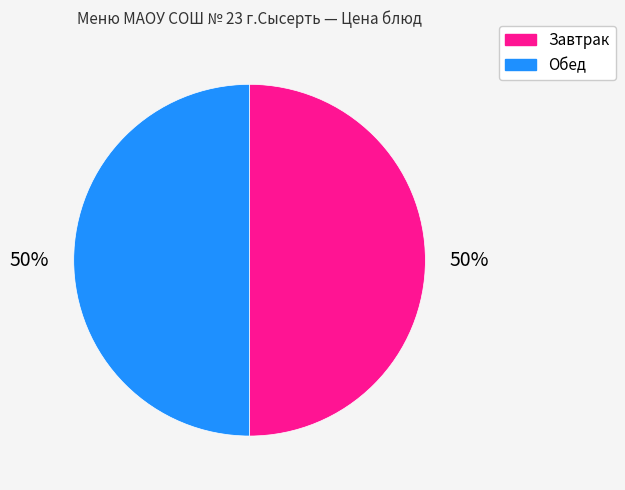

To the nearest percent, what is the average slice percentage?

50%